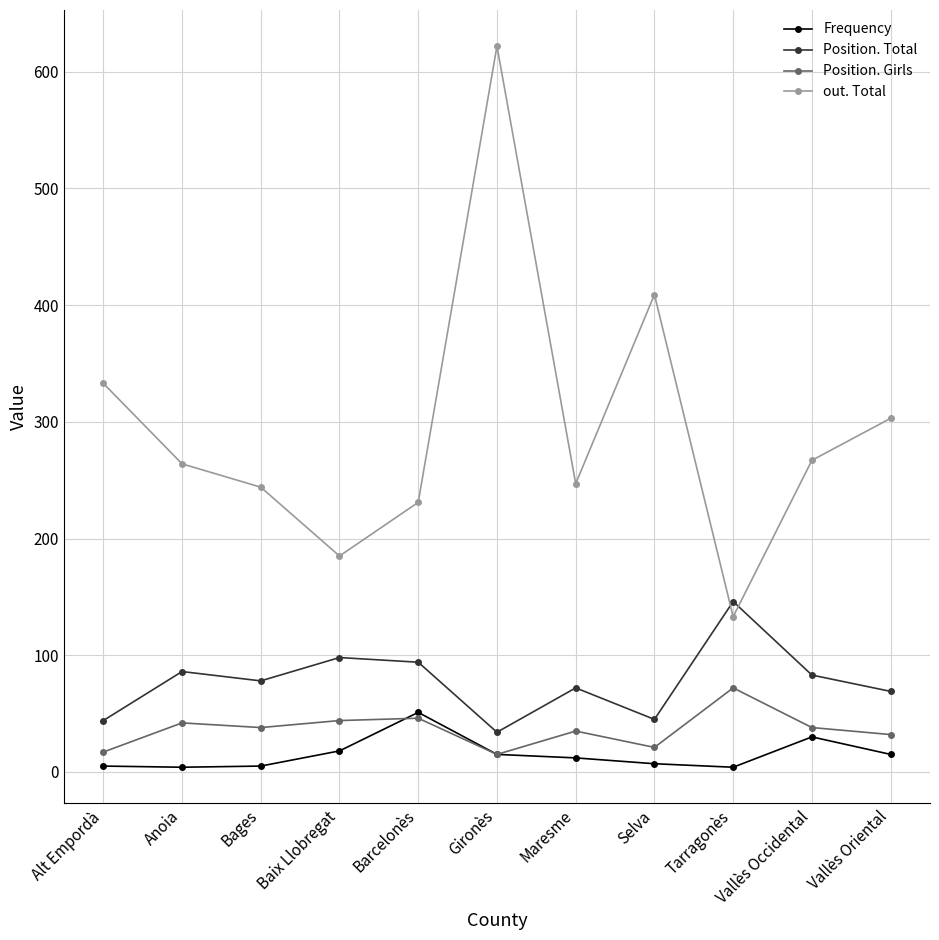

What is the label of the 8th point from the left?

Selva